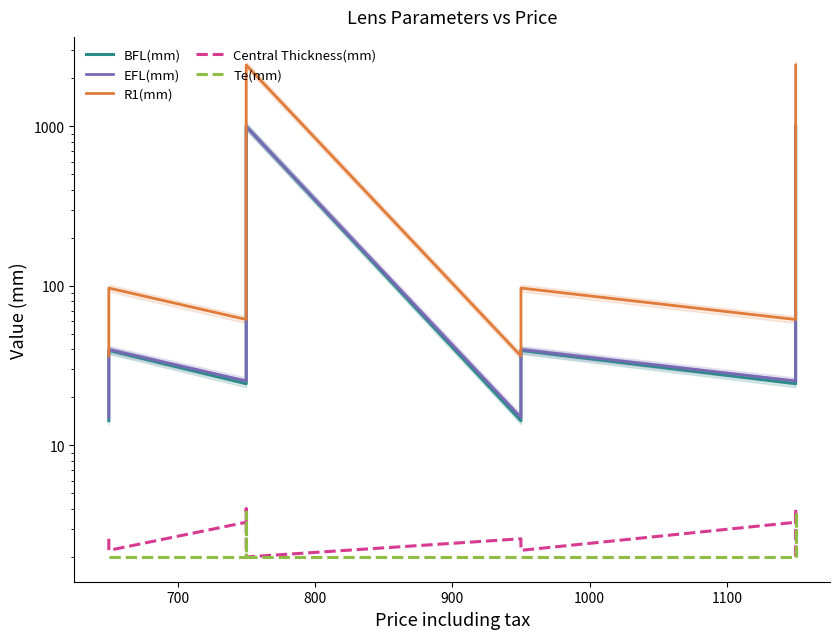

Count the Te(mm) values in the range 2 to 3.

14